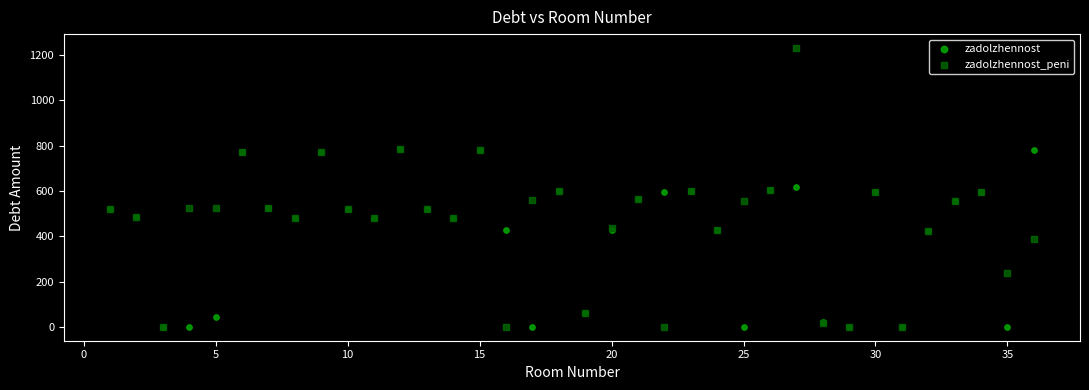

What are all the series names shown in the legend?

zadolzhennost, zadolzhennost_peni